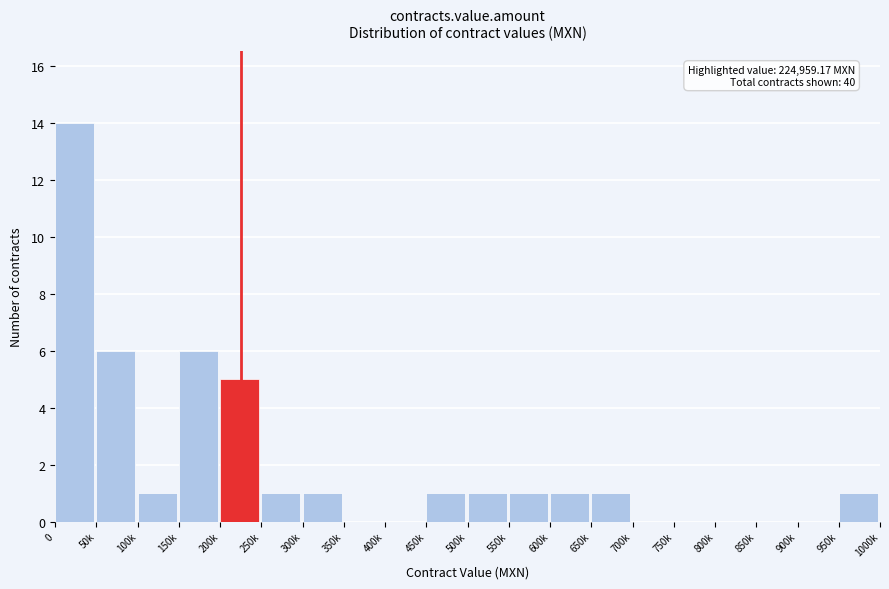

Reading right to left, what are all the values shown in this chart?

950k=1	900k=0	850k=0	800k=0	750k=0	700k=0	650k=1	600k=1	550k=1	500k=1	450k=1	400k=0	350k=0	300k=1	250k=1	200k=5	150k=6	100k=1	50k=6	0=14